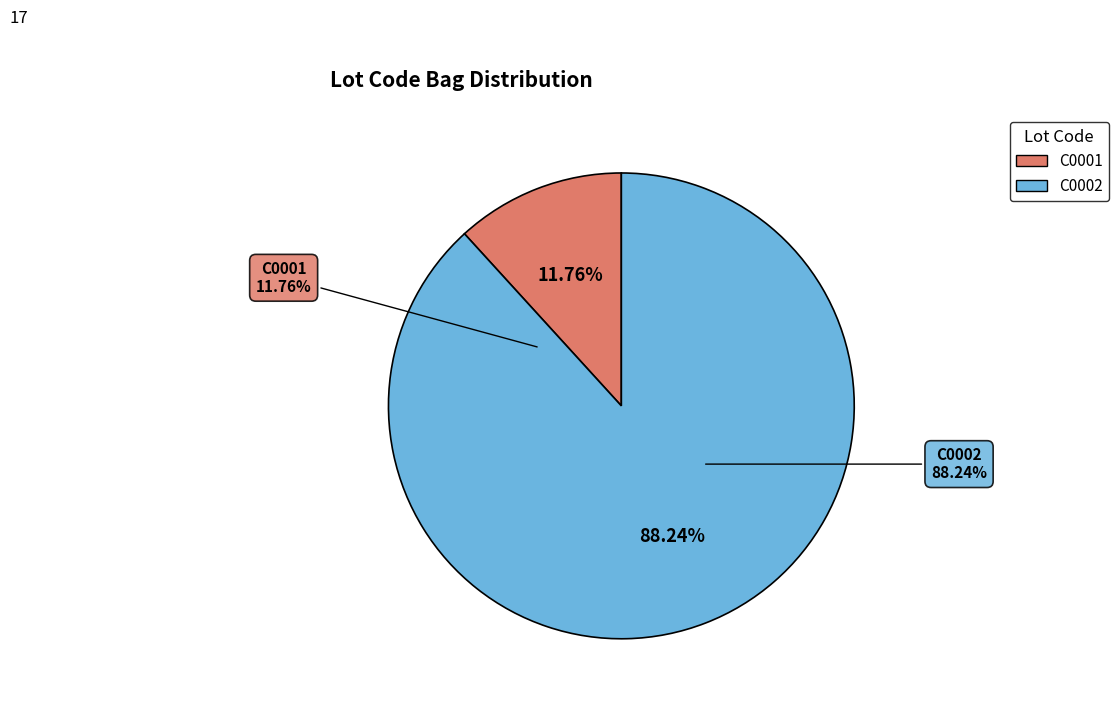

What is the majority slice?

C0002